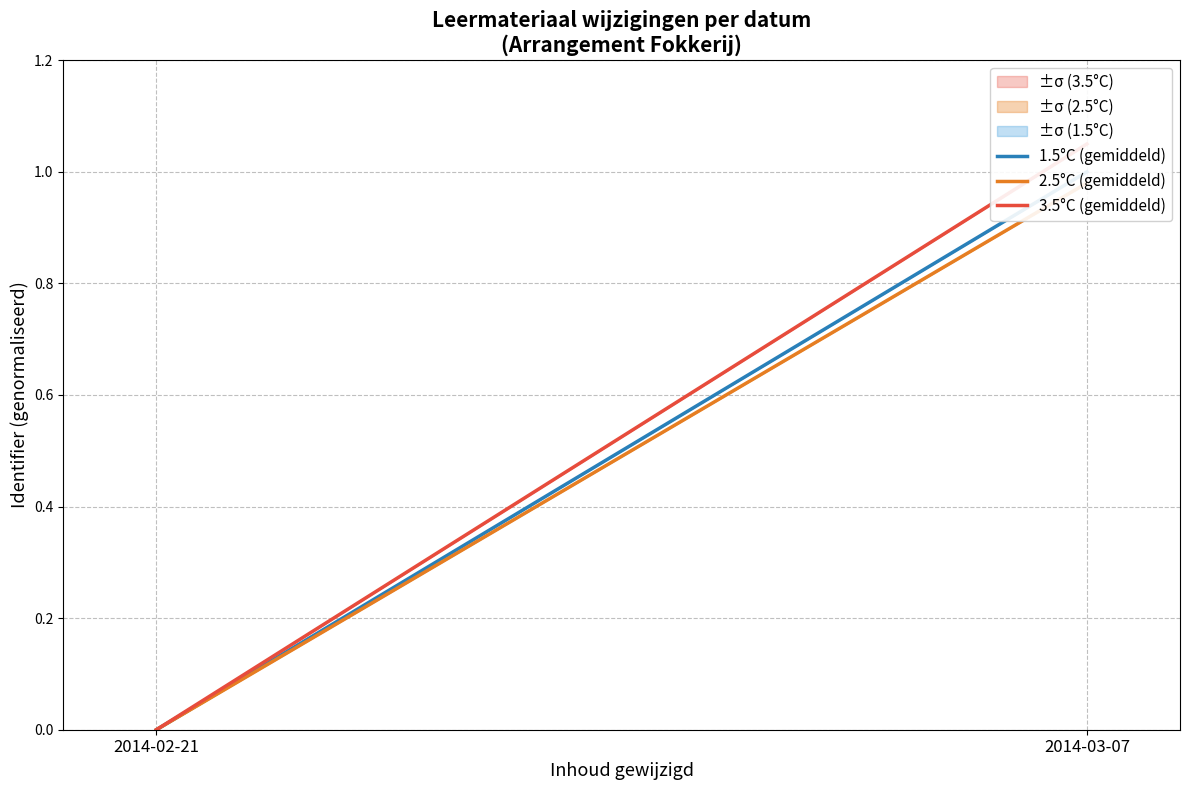

What are all the series names shown in the legend?

1.5°C (gemiddeld), 2.5°C (gemiddeld), 3.5°C (gemiddeld)